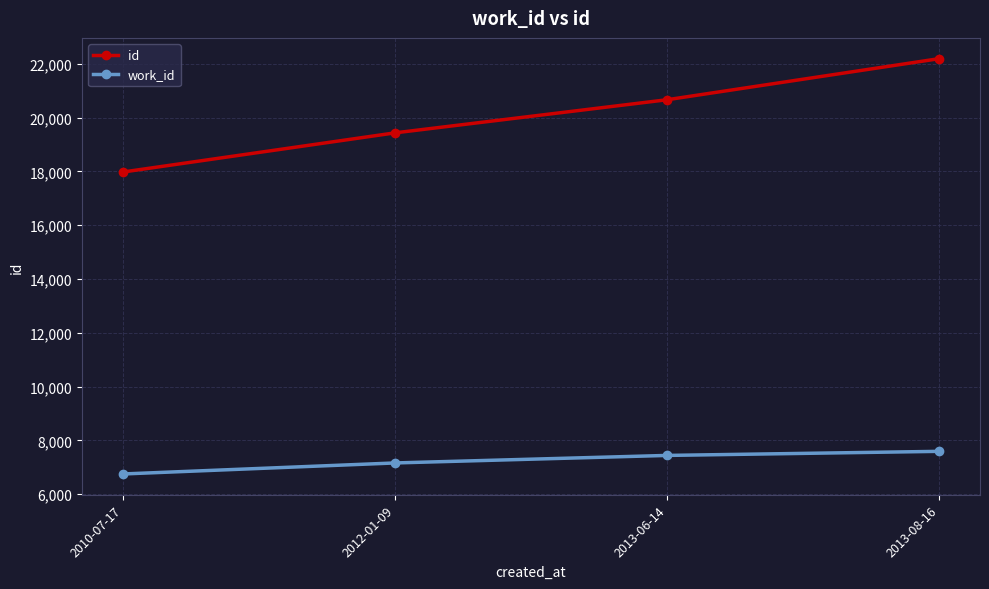

How many data points in id are less than 20665?

2